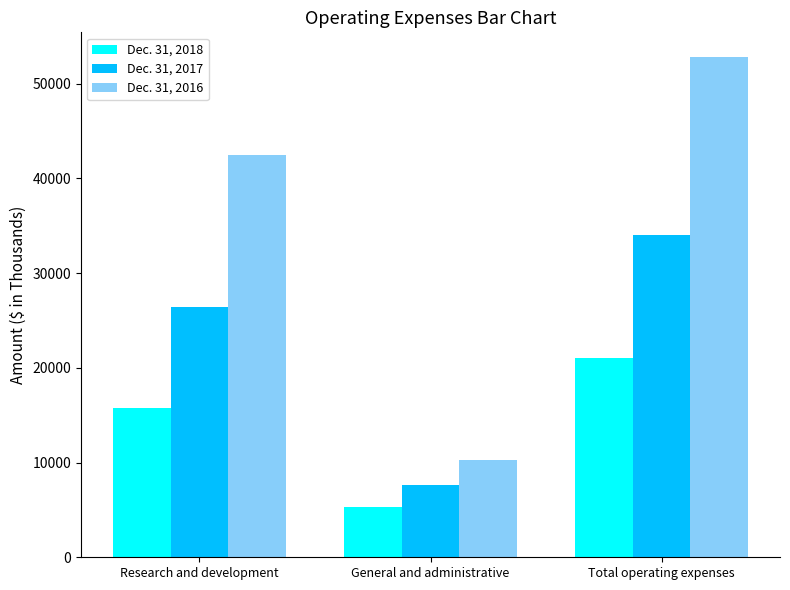

What is the total value across all series at Total operating expenses?

107816